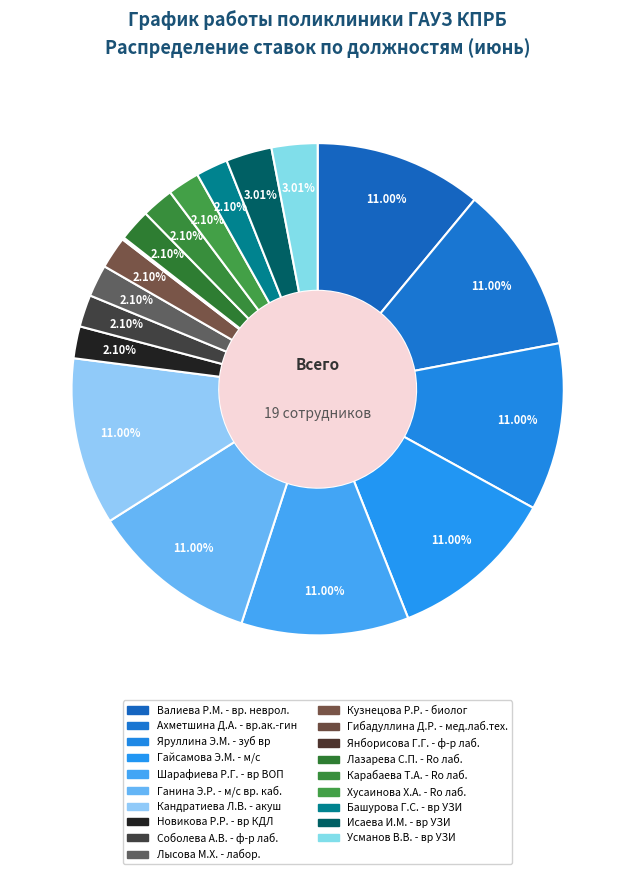

How many segments does this pie chart have?

19